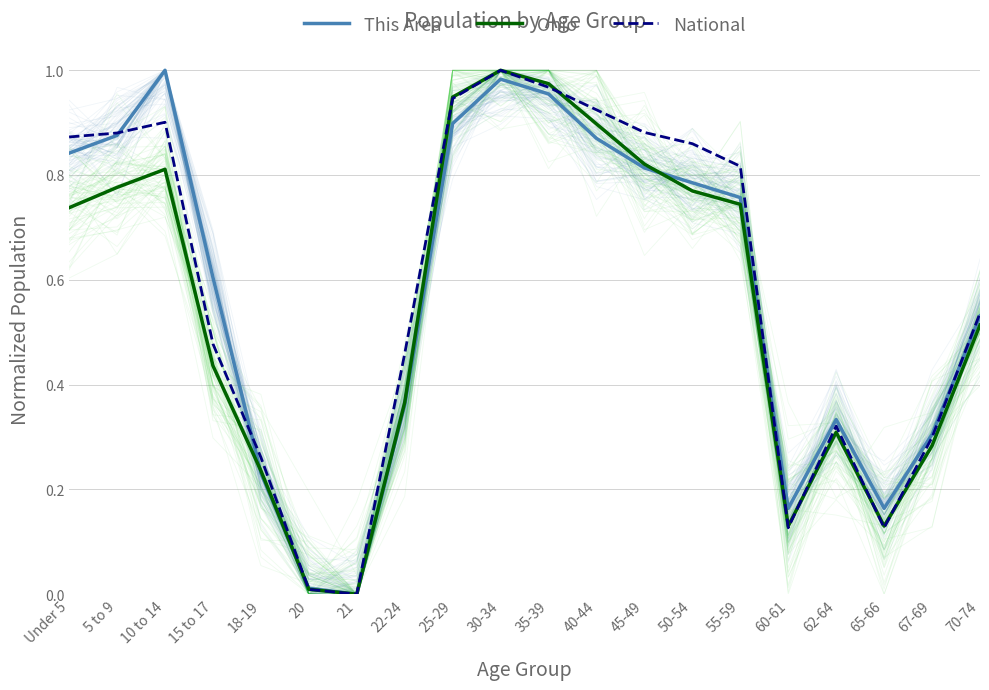

Does the chart have visible grid lines?

Yes